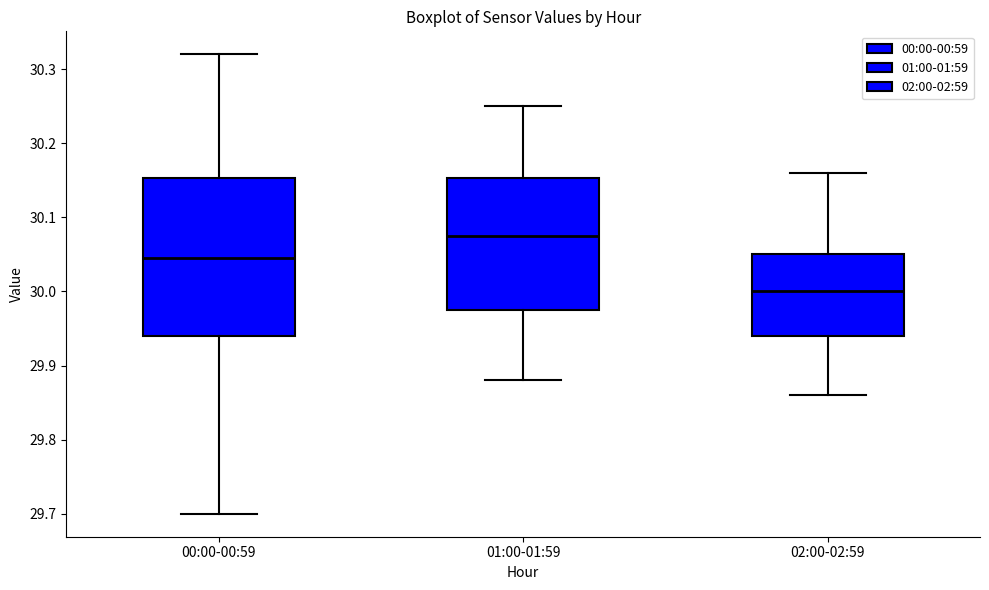

Which box has the highest median line?

01:00-01:59